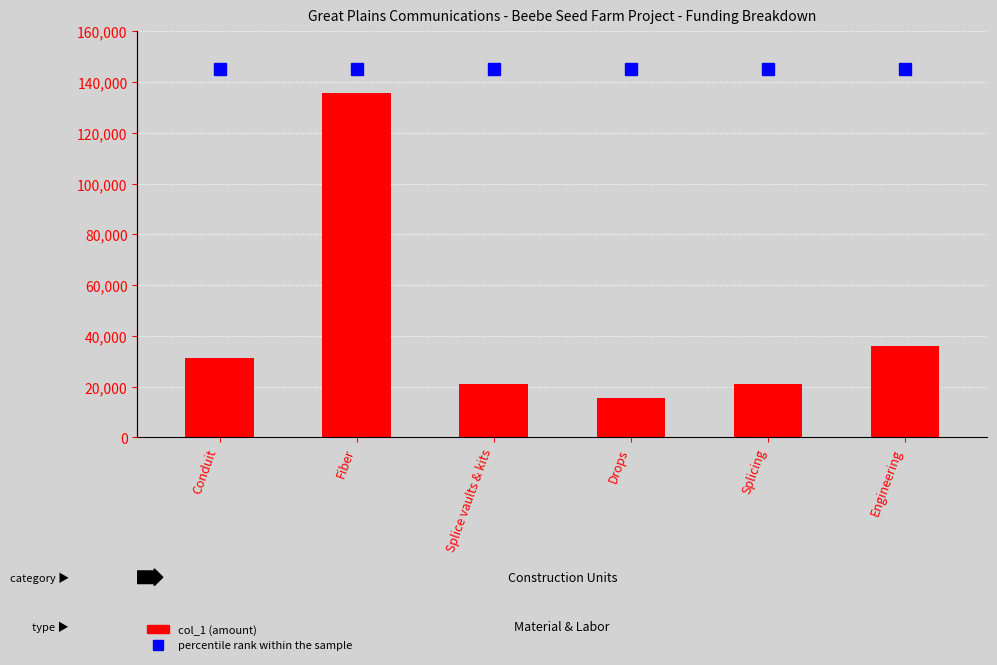

How many data points are less than 31264?

3